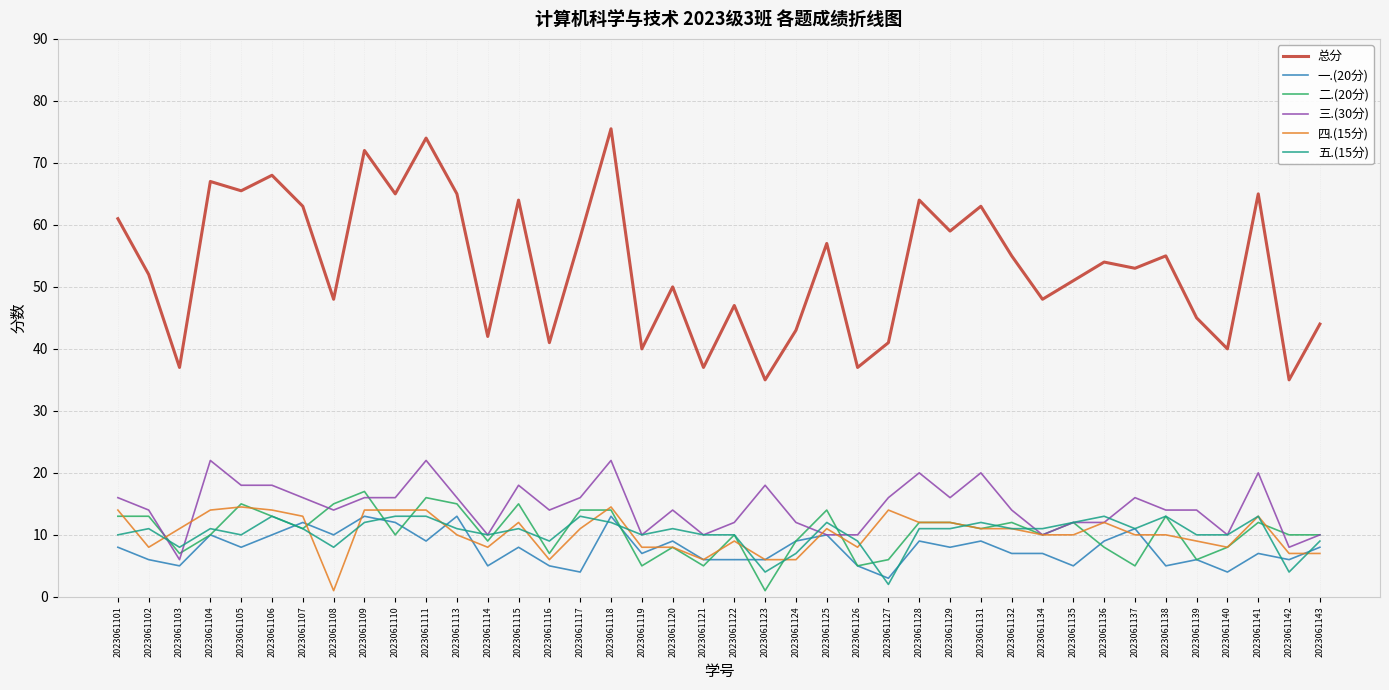

What is the total value across all series at 2023061117?

116.0